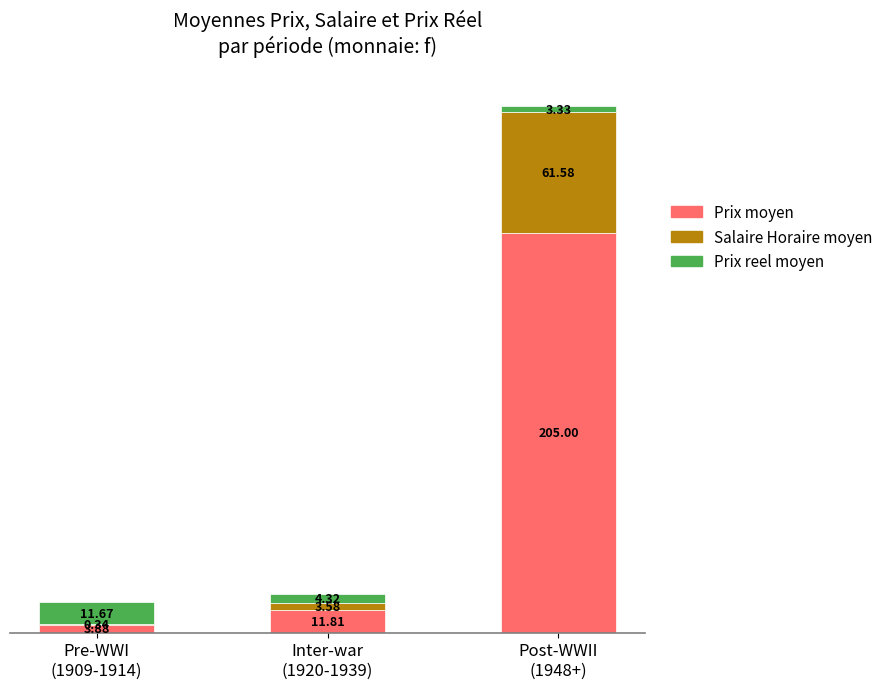

What is the sum of all Prix moyen values?

220.7